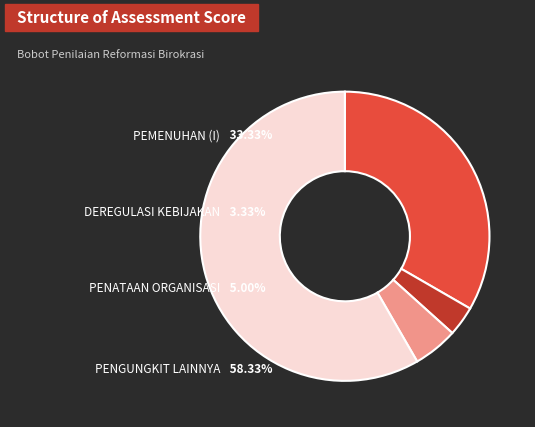

Does any single category account for the majority?

Yes